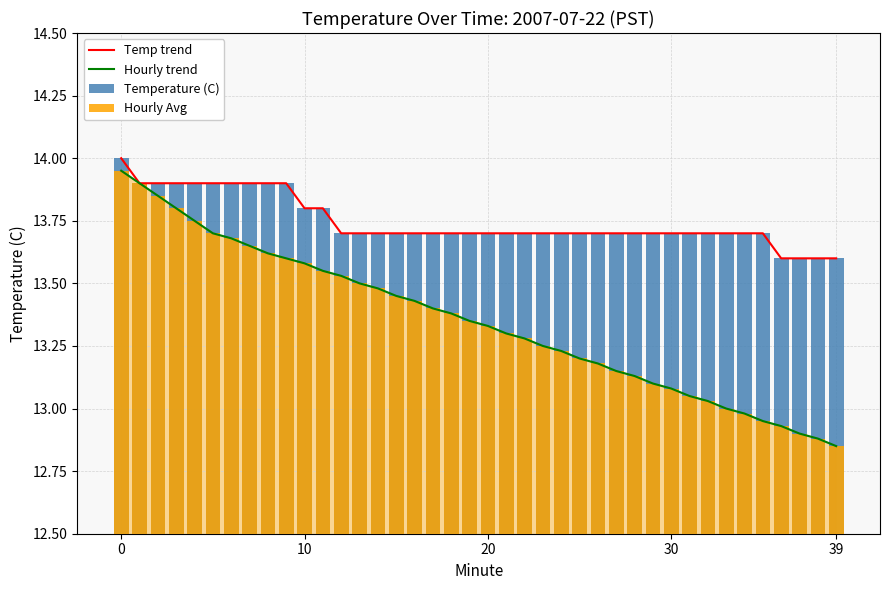

What is the smallest value displayed?

12.8